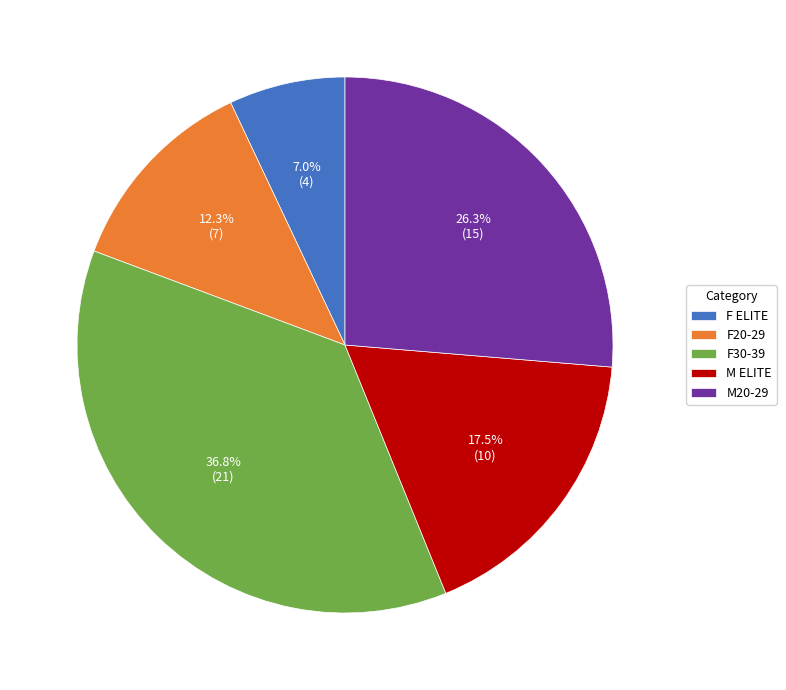

True or false: F20-29 accounts for 12% of the total.

True